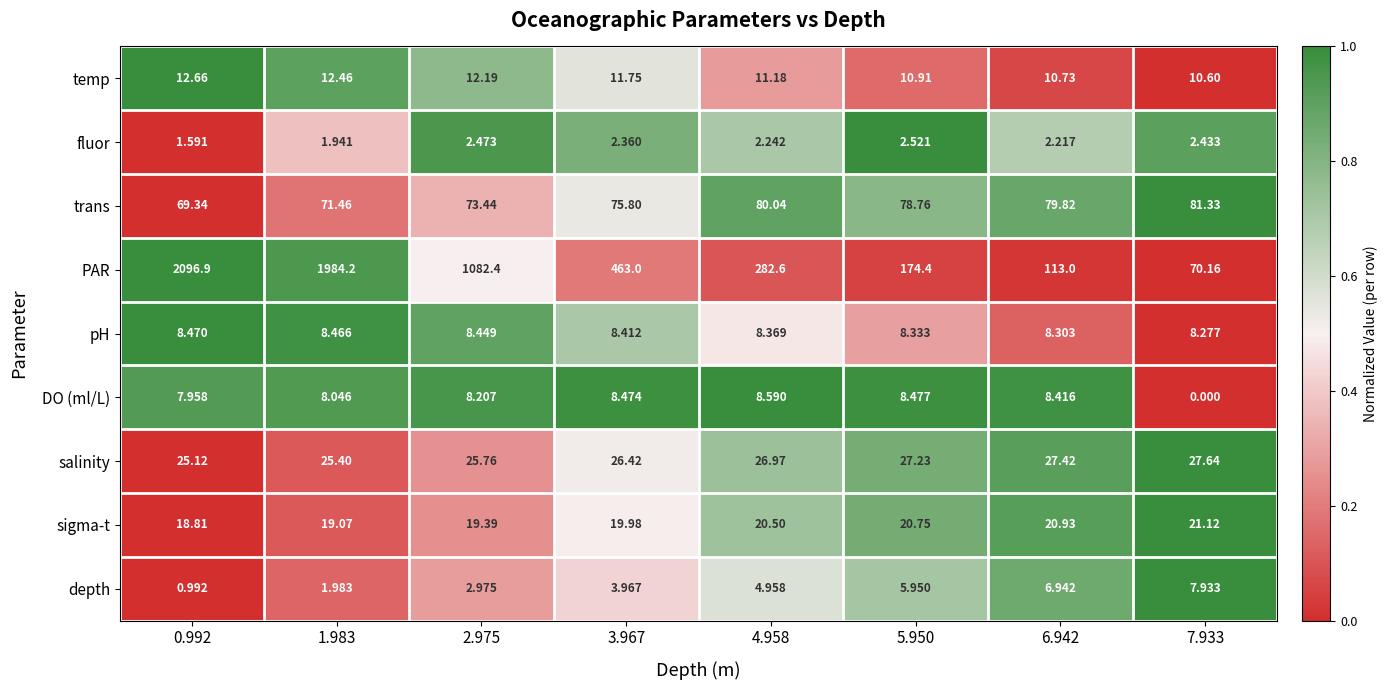

Between 2.975 and 7.933, which series saw the biggest shift?

PAR